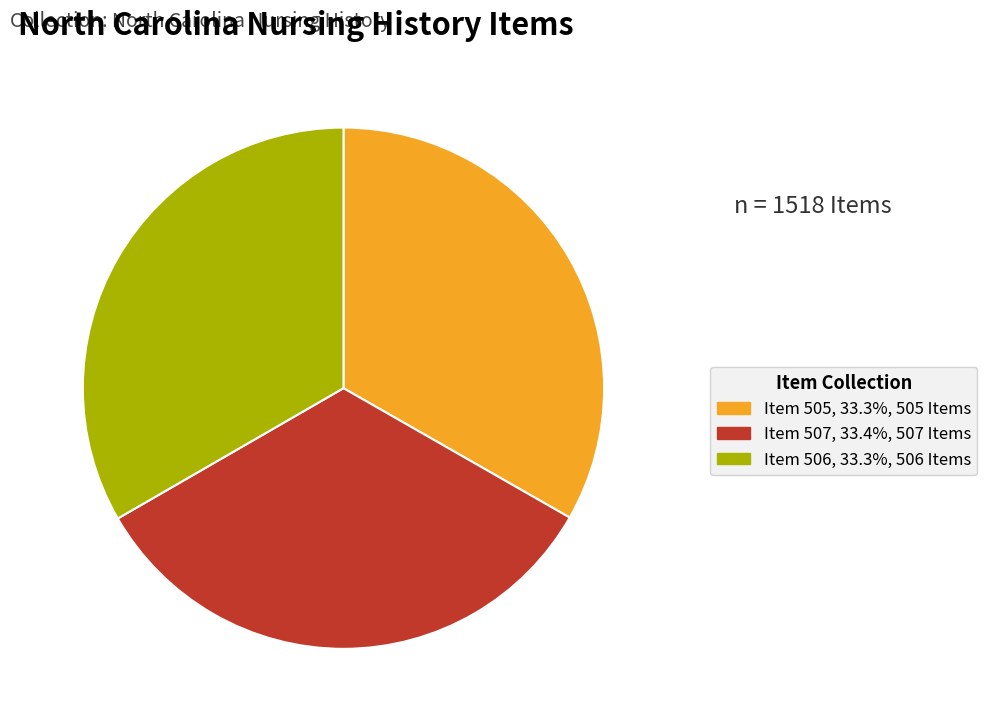

Combined, do Item 505, 33.3%, 505 Items and Item 506, 33.3%, 506 Items account for over 50%?

Yes